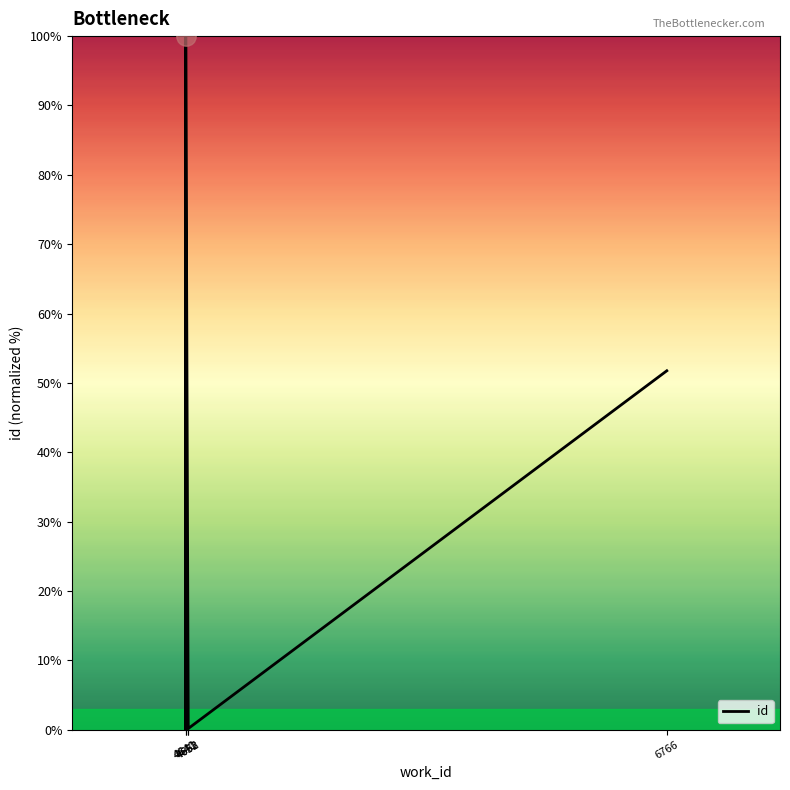

Which category has the lowest value across all series?

4640